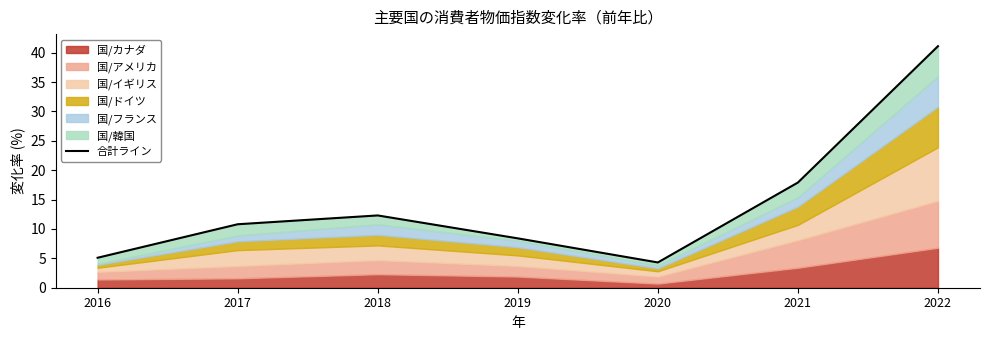

Reading right to left, transcribe all the data shown in this chart.

2022=41.1	2021=17.9	2020=4.3	2019=8.4	2018=12.3	2017=10.8	2016=5.1